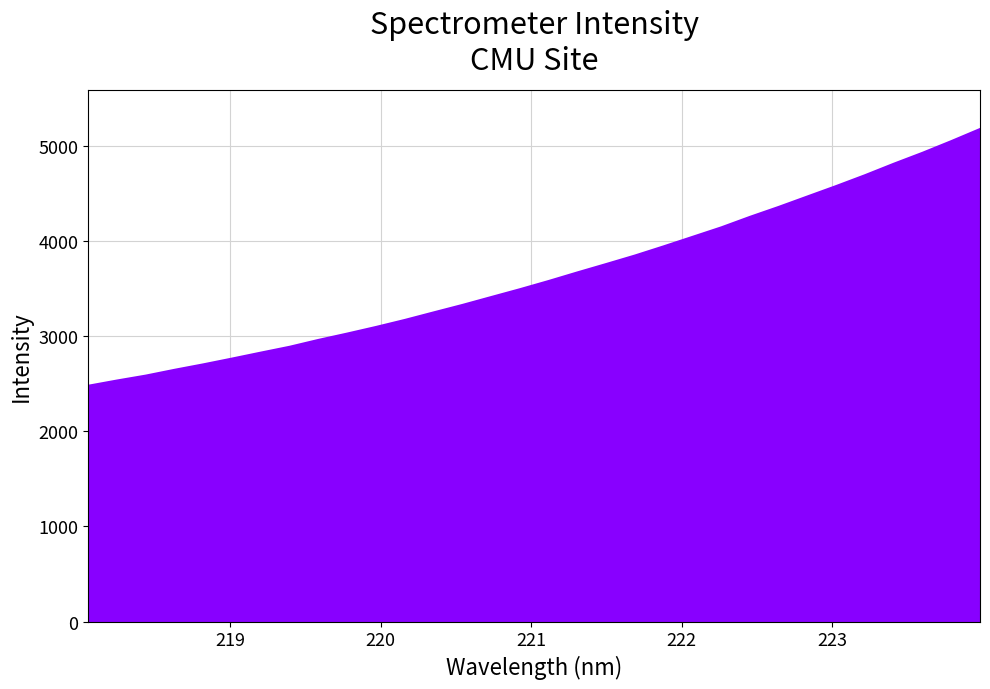

What is the difference between the maximum and minimum values?

2697.5